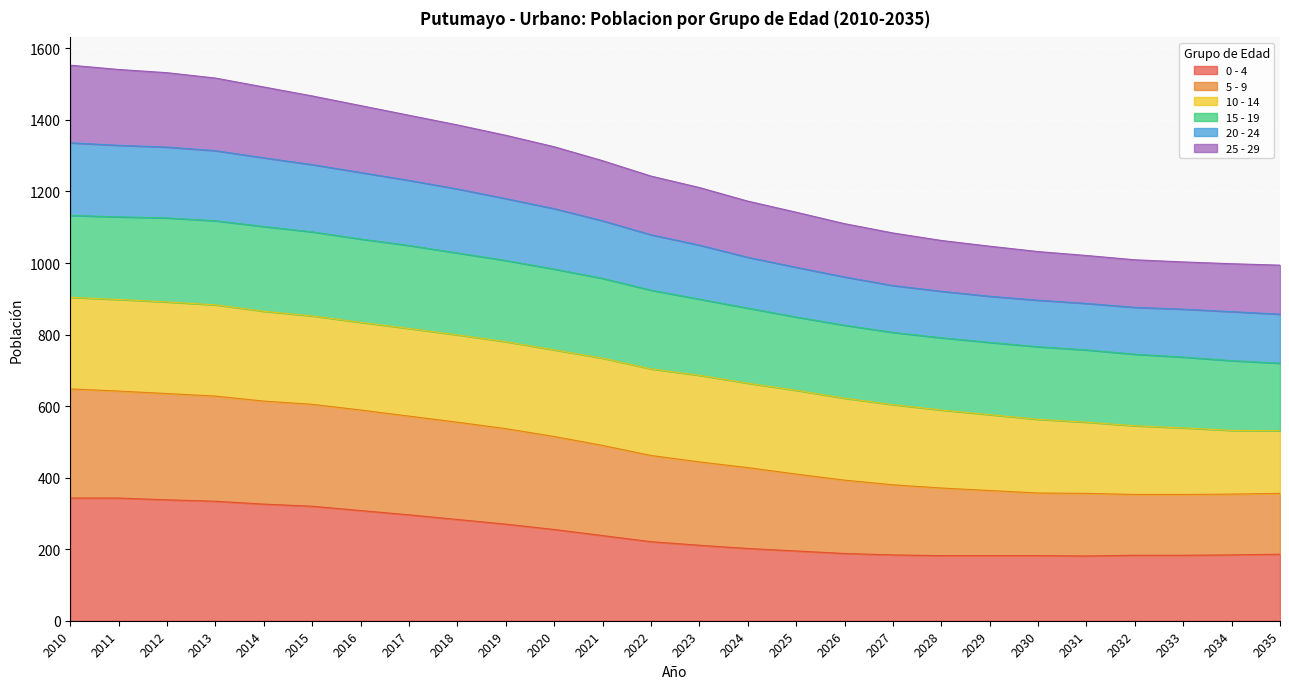

What is the total value across all series at 2021?

1286